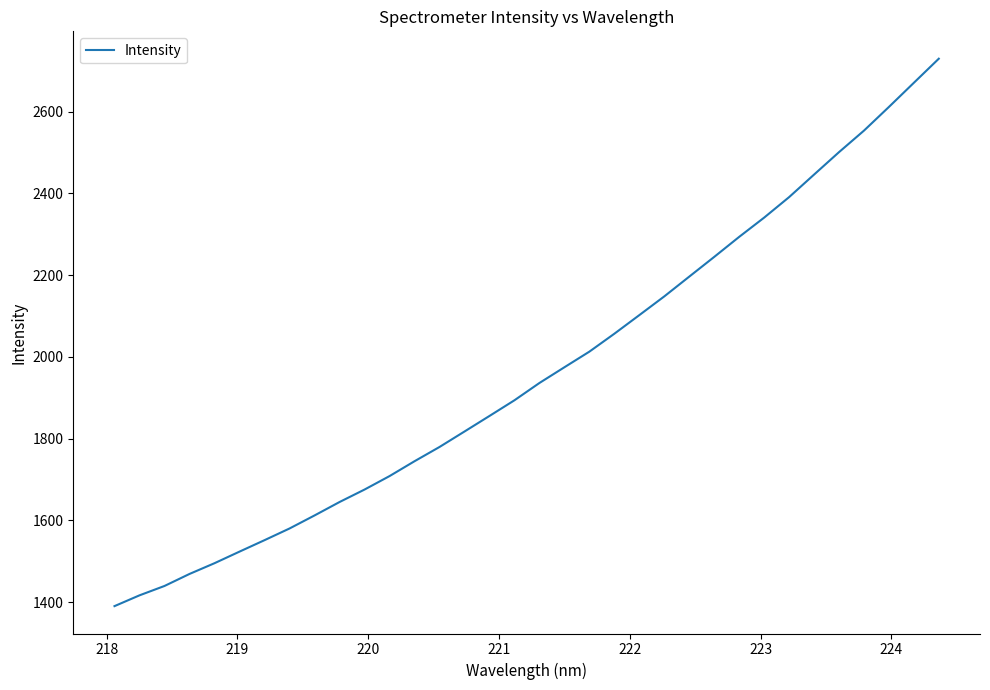

Is this an area chart (filled region under the line)?

No